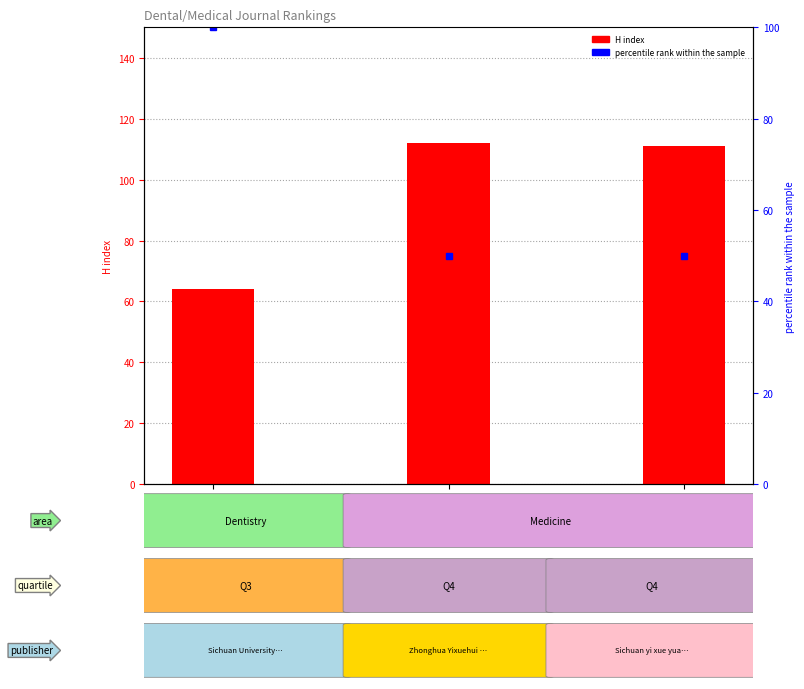

Reading left to right, transcribe all the data shown in this chart.

H index: 64	112	111
percentile rank within the sample: 100	50	50